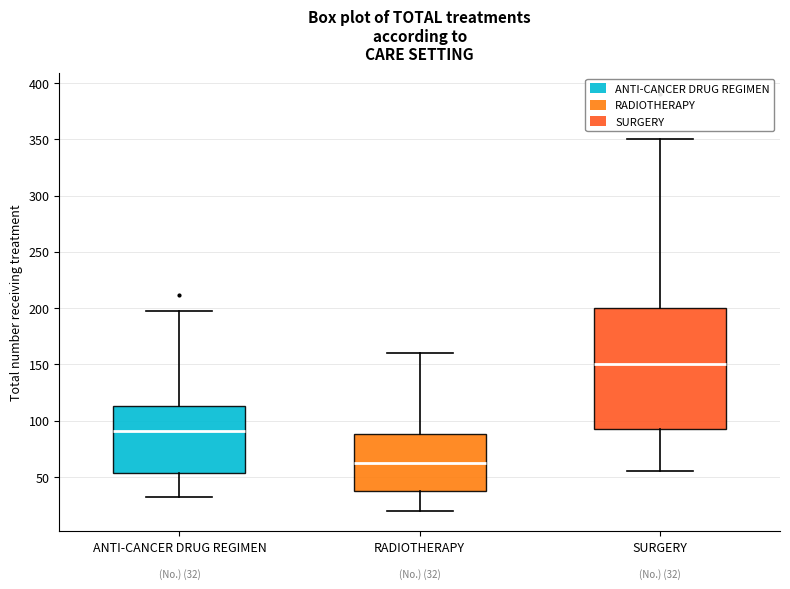

Comparing the boxes themselves (not the whiskers), which one is the tallest?

SURGERY